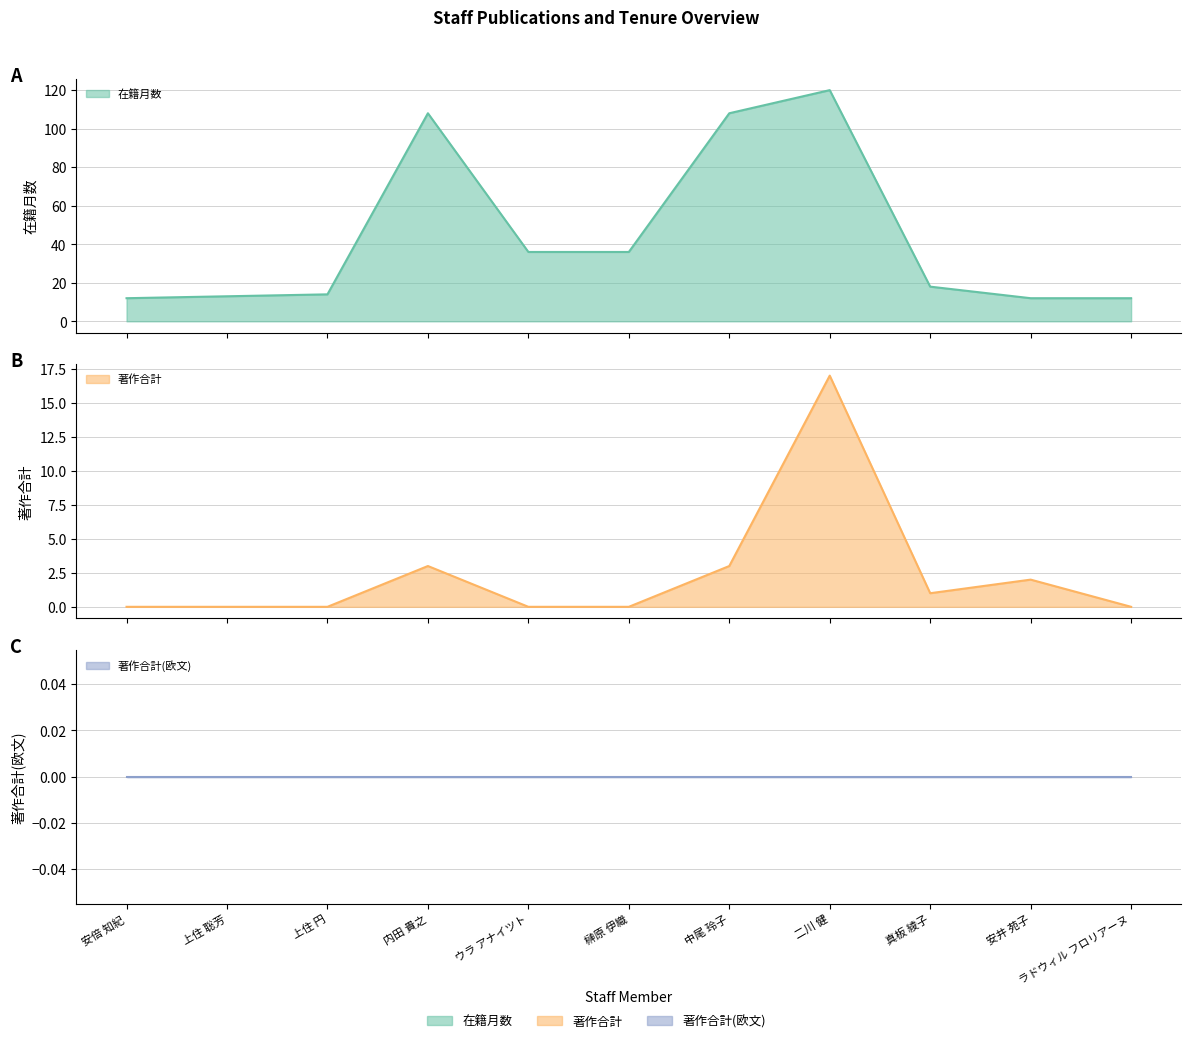

How many positive values does the 著作合計 series have?

5